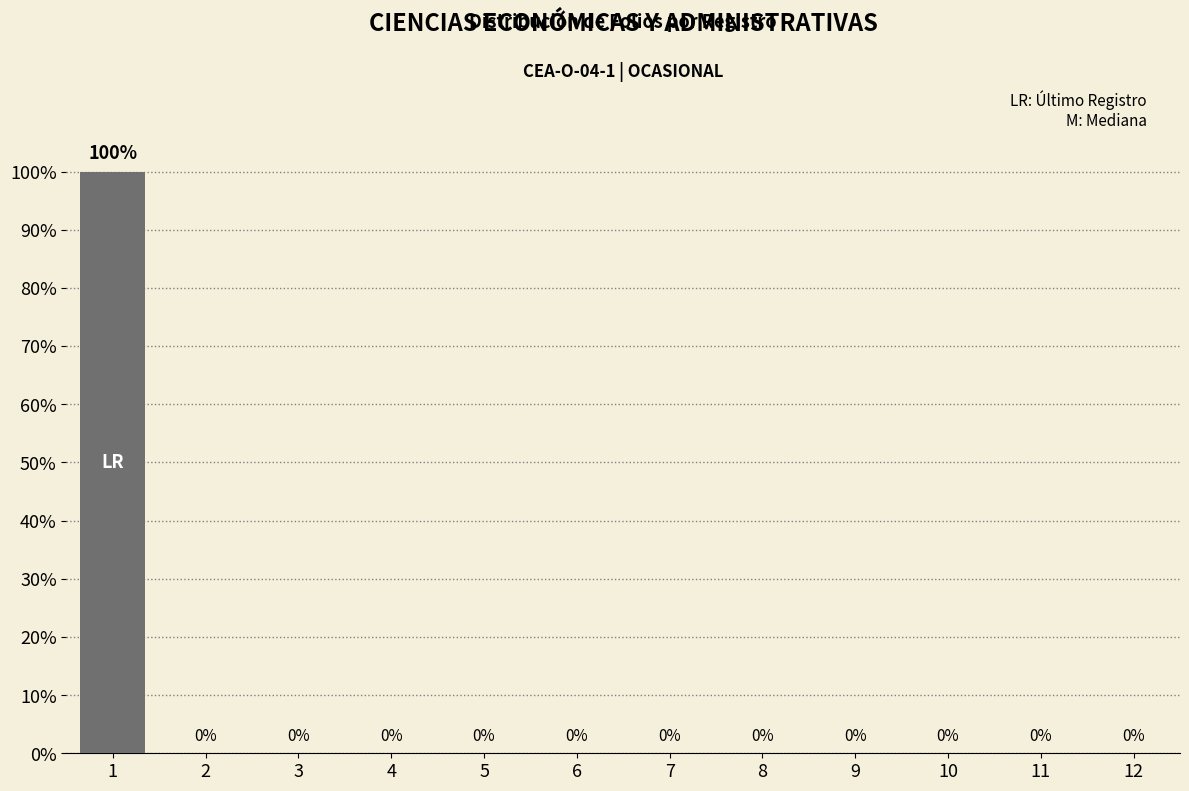

Reading right to left, extract all data points from this chart.

12=0	11=0	10=0	9=0	8=0	7=0	6=0	5=0	4=0	3=0	2=0	1=100